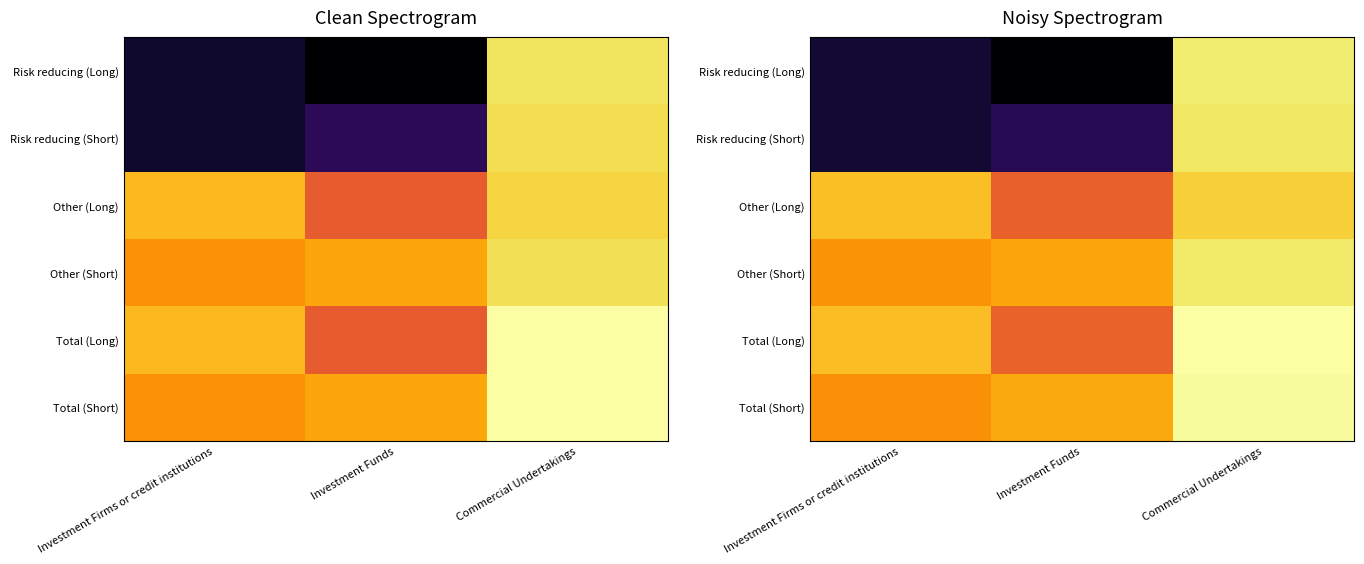

At how many categories does at least one series exceed 13?

3